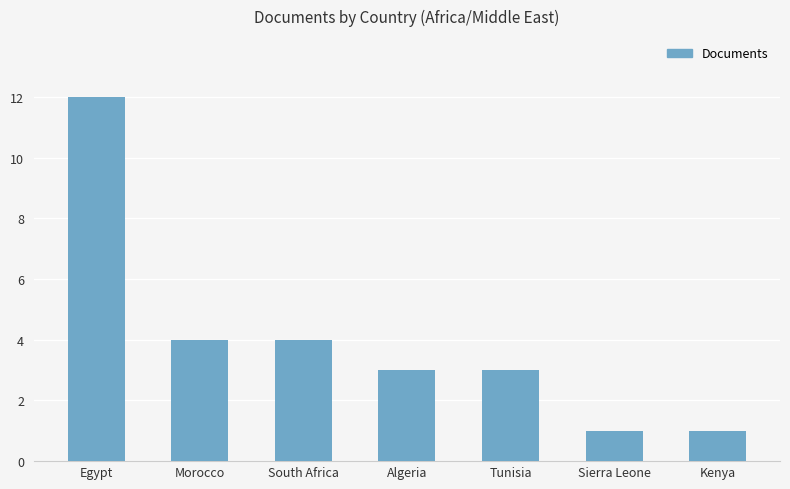

At which category does the chart reach its peak across all series?

Egypt